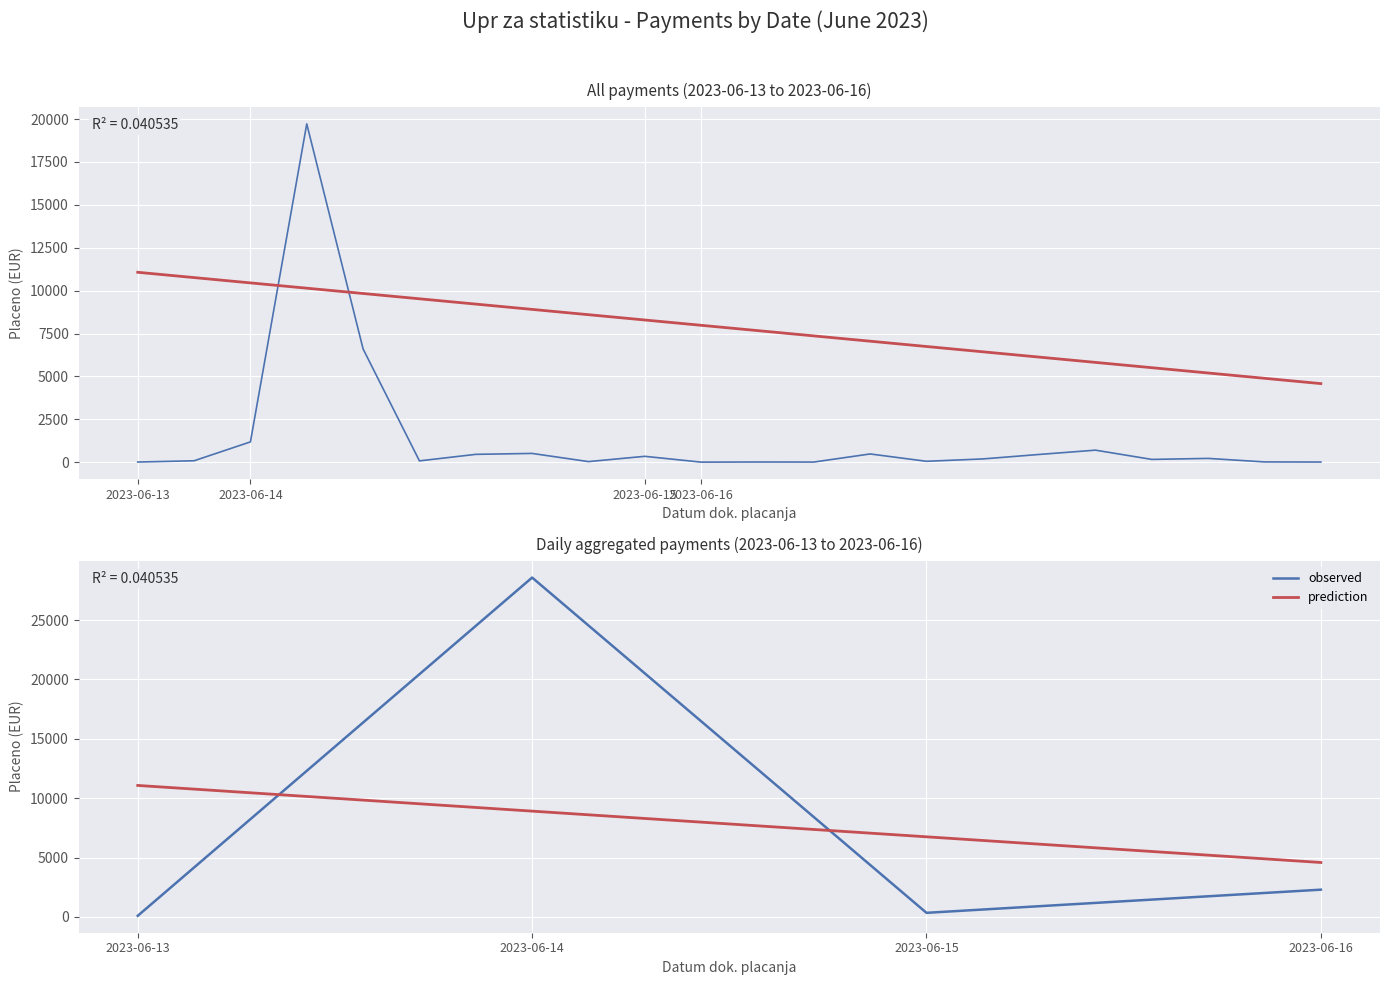

Is the value of observed at 2023-06-14 greater than the value of prediction at 2023-06-16?

Yes